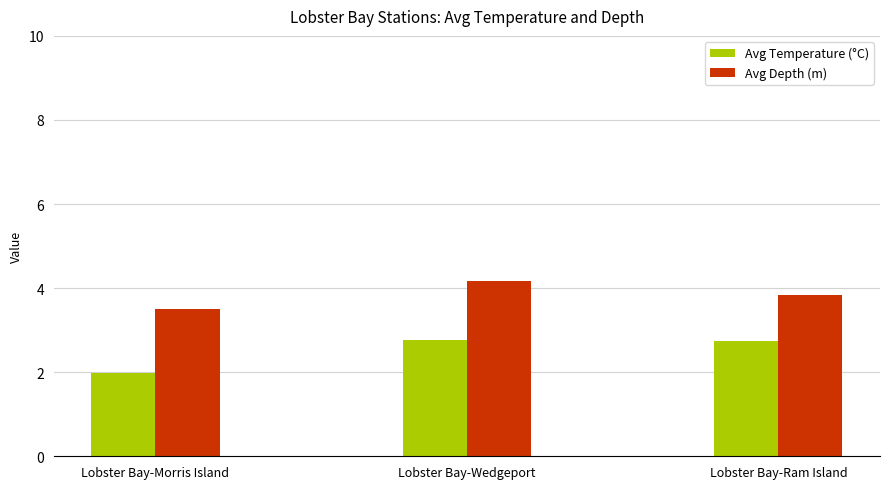

How many groups of bars are there?

3